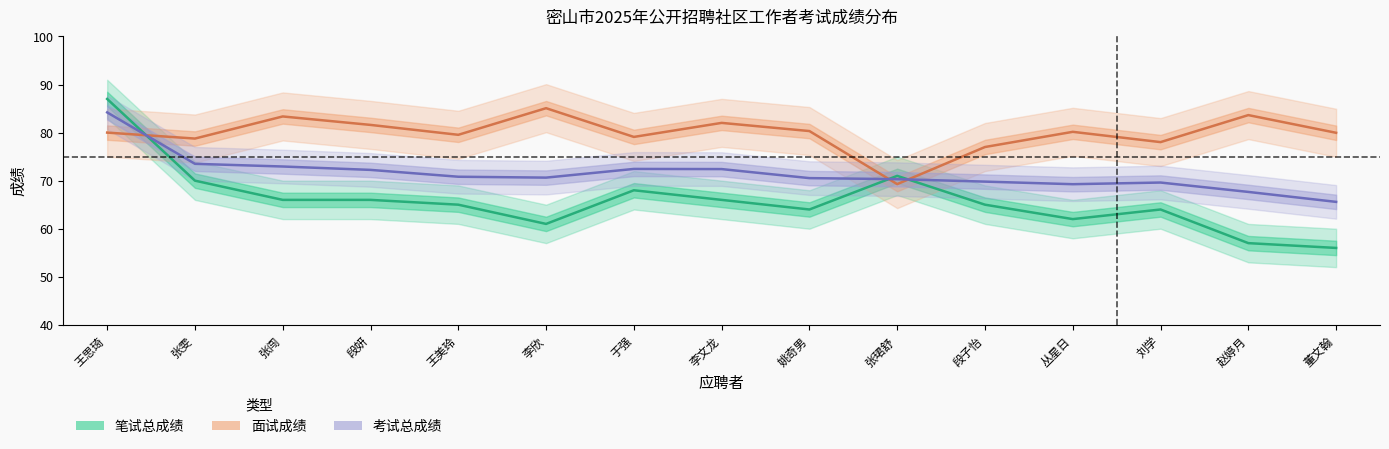

What is the difference between the second highest and minimum values in the 笔试总成绩 series?

15.0